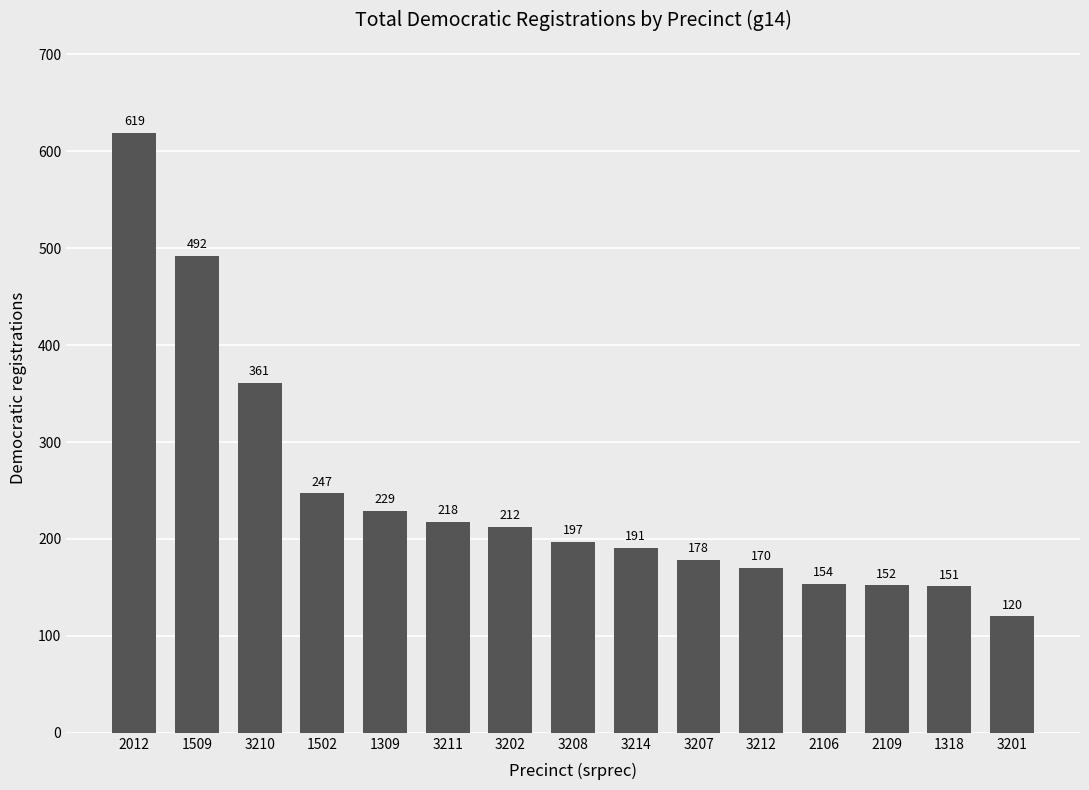

The value at 2012 is 619. True or false?

True